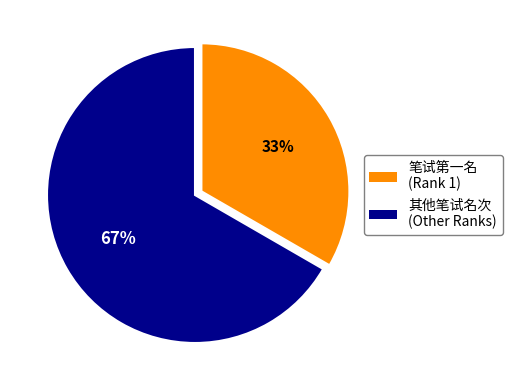

To the nearest percent, what is the average slice percentage?

50%